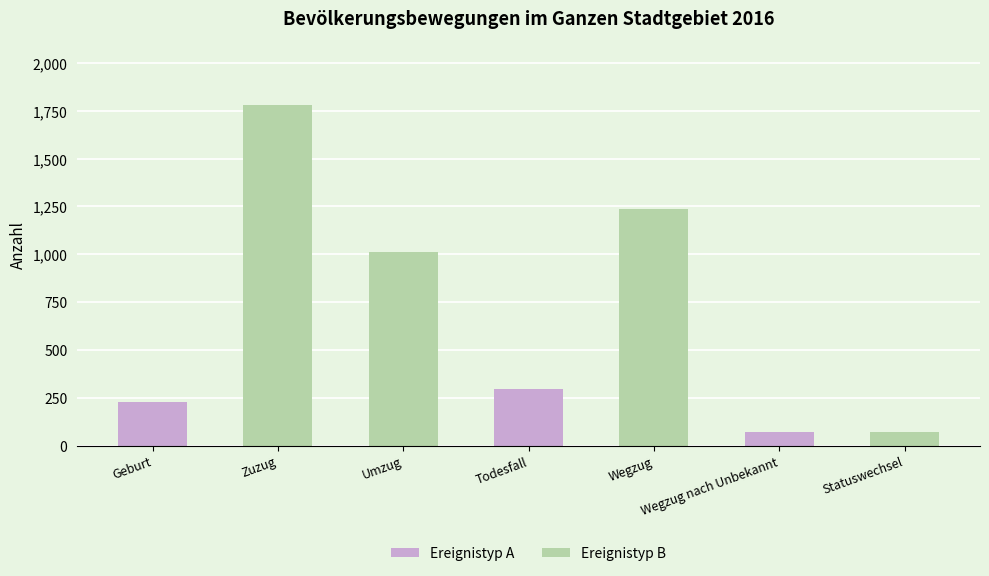

What is the smallest value displayed?

69